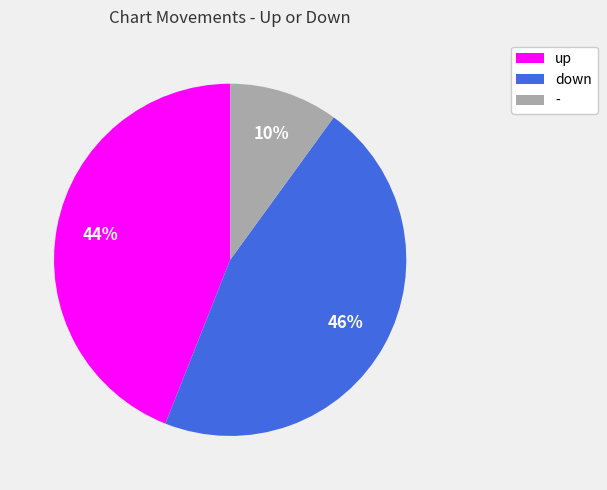

Is there any slice that represents more than half of the pie?

No